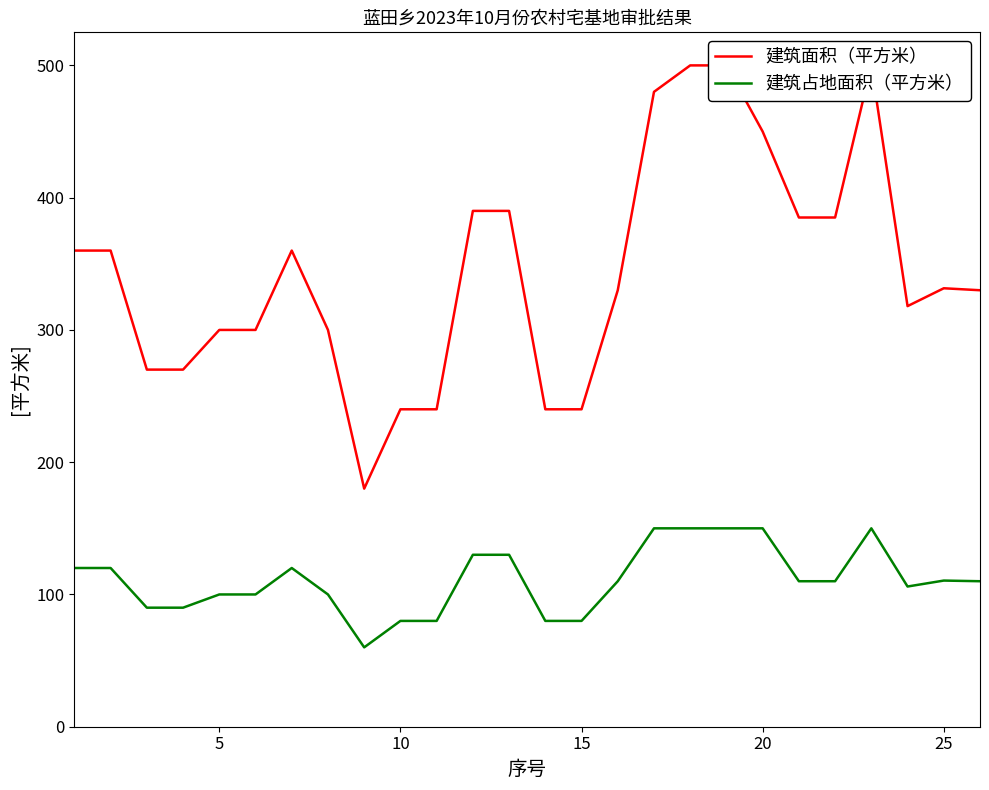

How many distinct data groups are displayed?

2